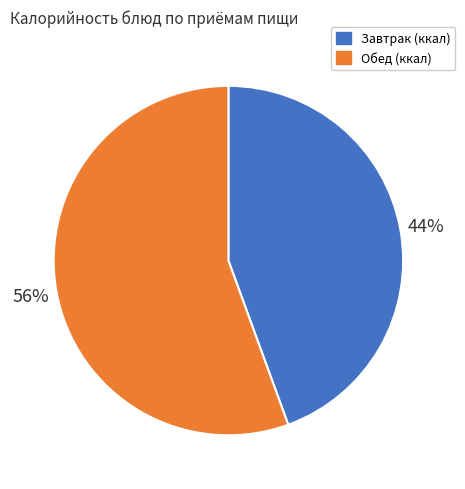

Does any single category account for the majority?

Yes